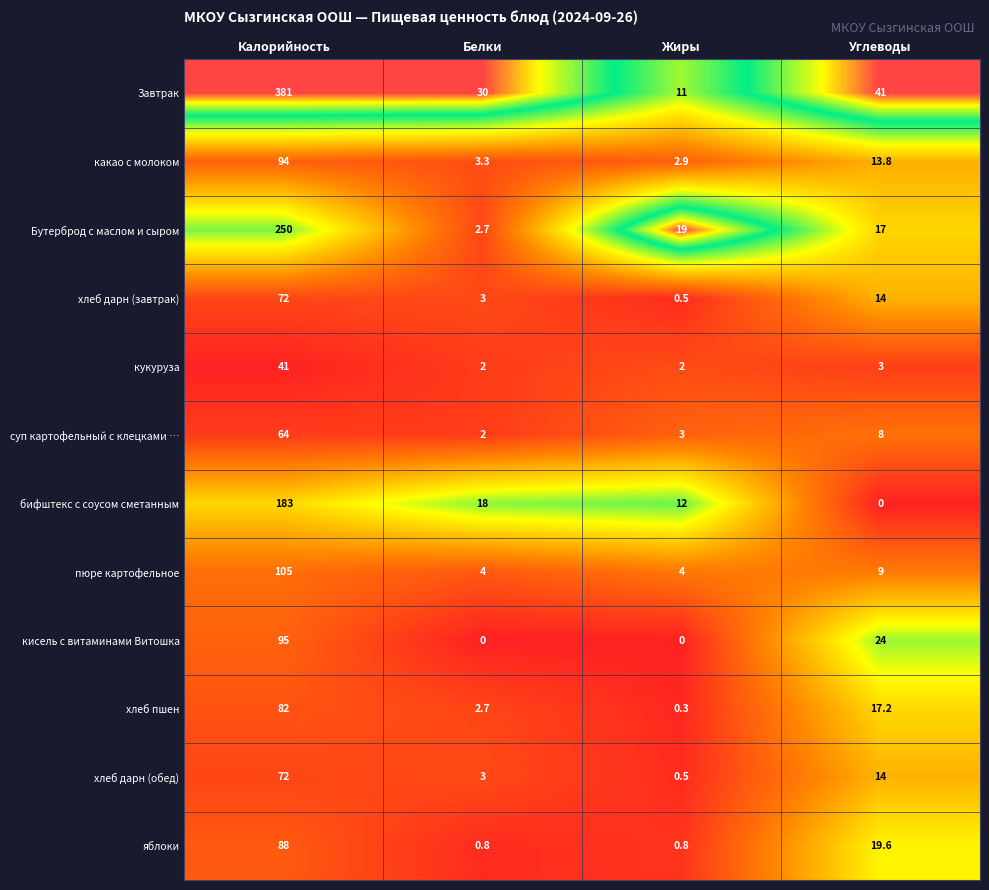

The value of бифштекс с соусом сметанным at Жиры is 6.7. True or false?

False